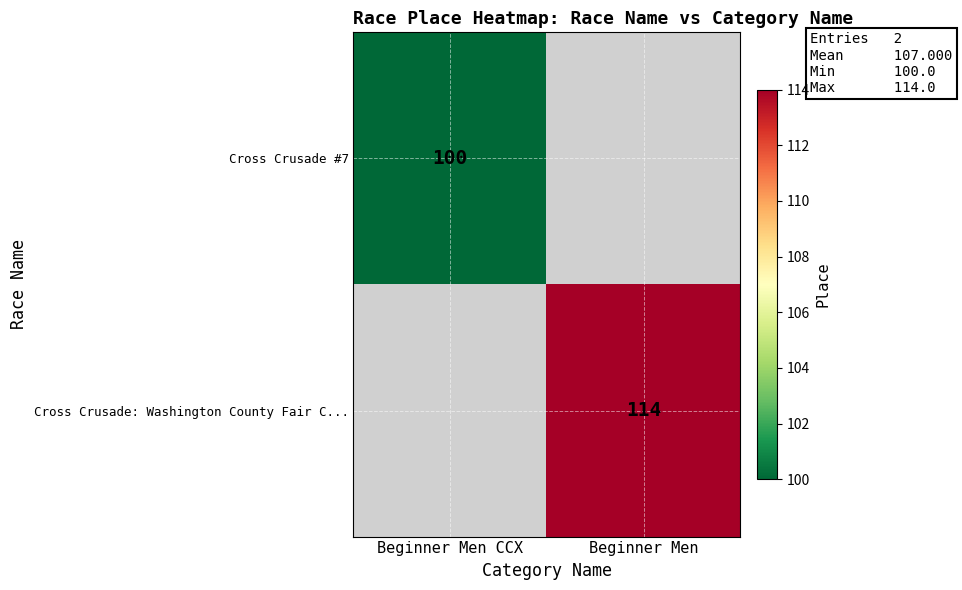

Is it true that Cross Crusade: Washington County Fair C... equals 151.2 at Beginner Men?

False